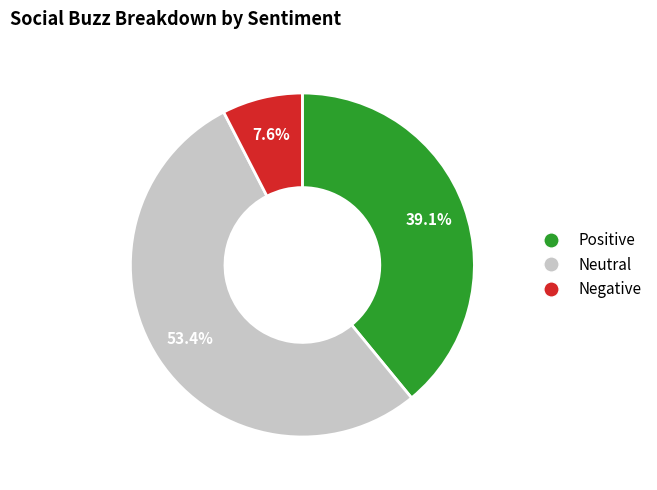

Is there any slice that represents more than half of the pie?

Yes